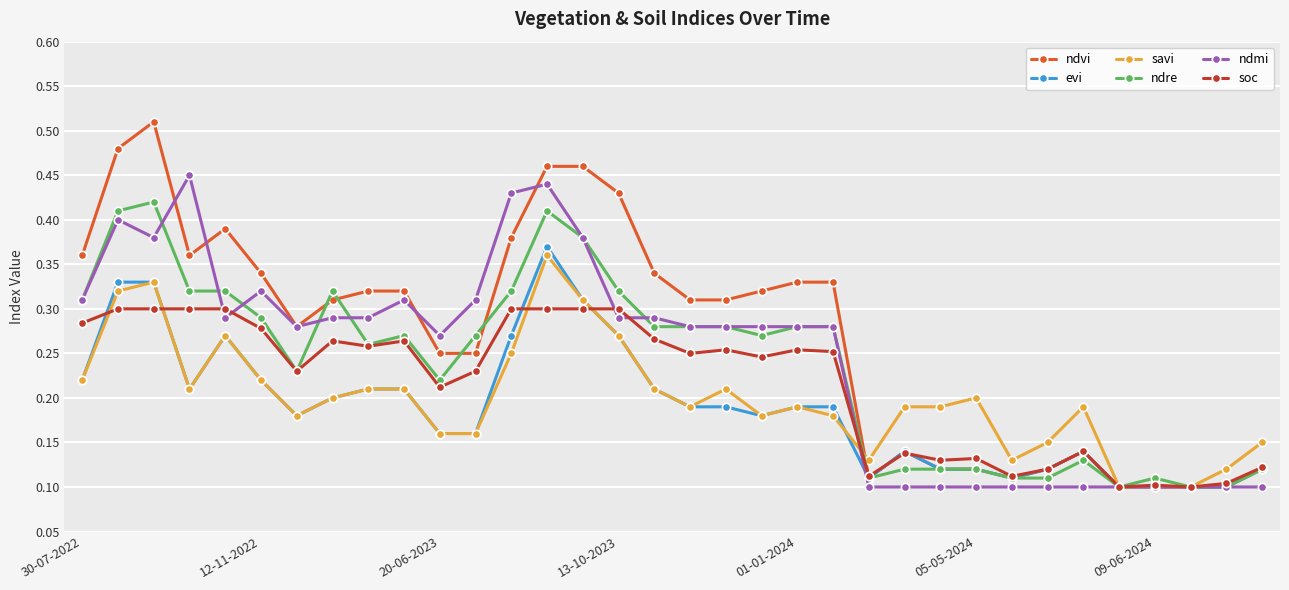

How many series are shown in this chart?

6